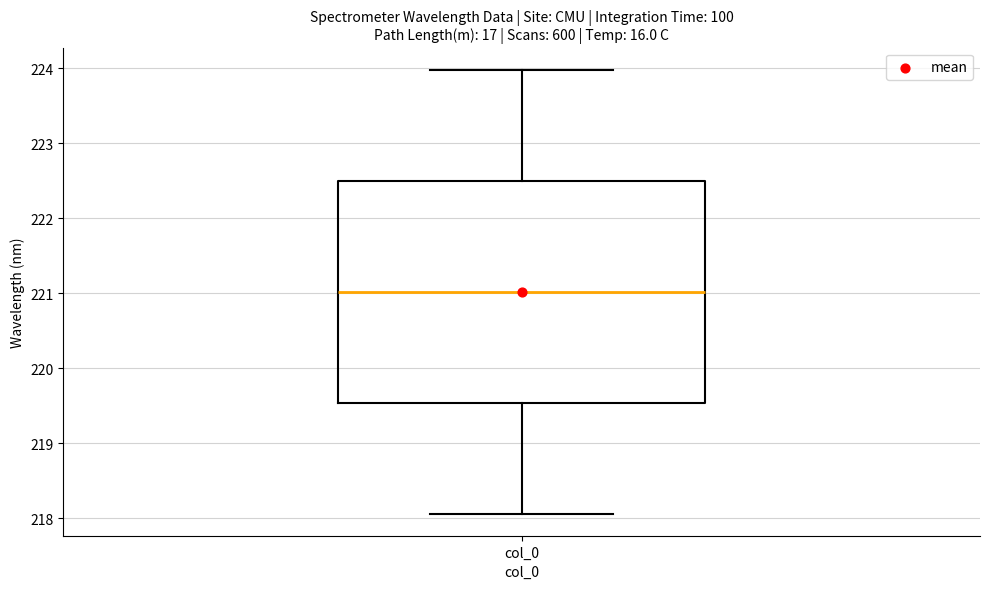

Where is the upper edge of the box for col_0 on the y-axis? The values are not printed on the chart, so give them approximately, as read against the axis.

222.5